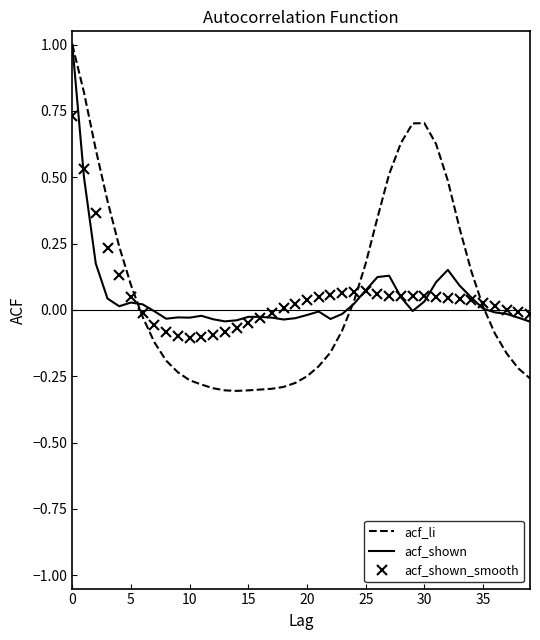

Which series has the largest range (max minus min)?

acf_li